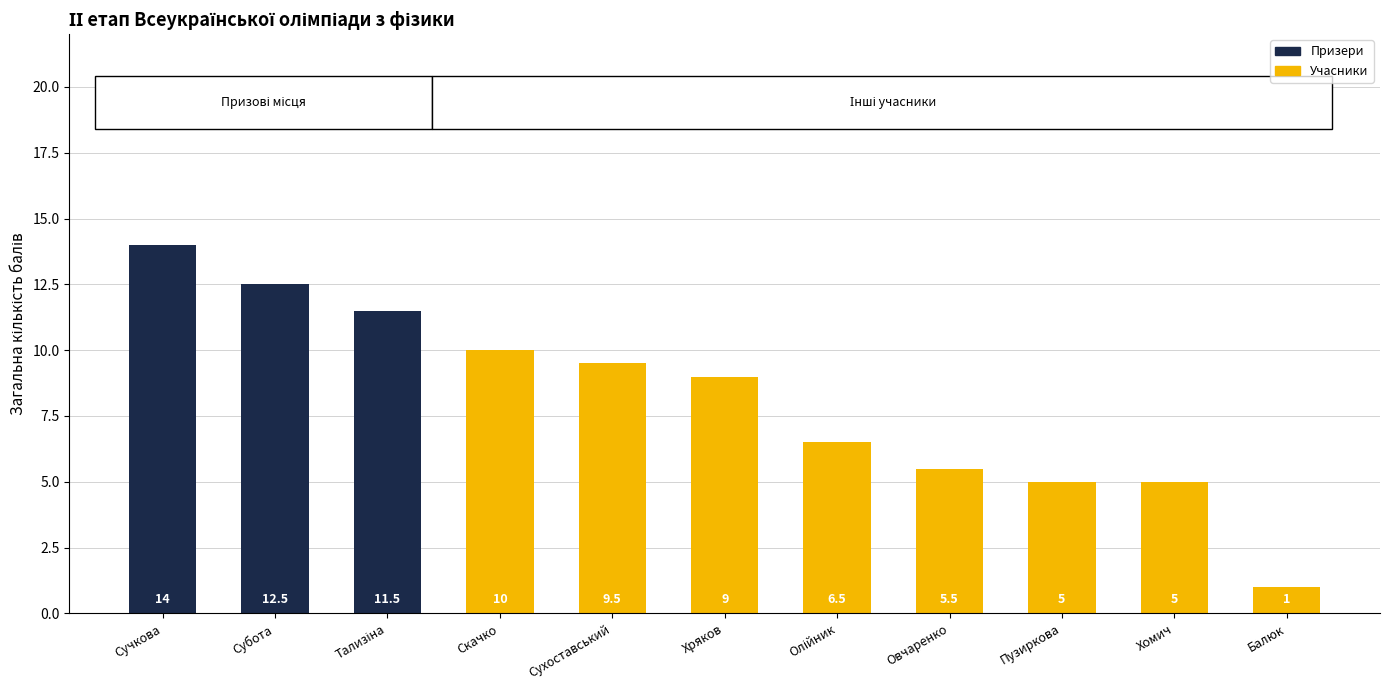

What is the ratio of the value at Хомич to the value at Хряков?

0.6